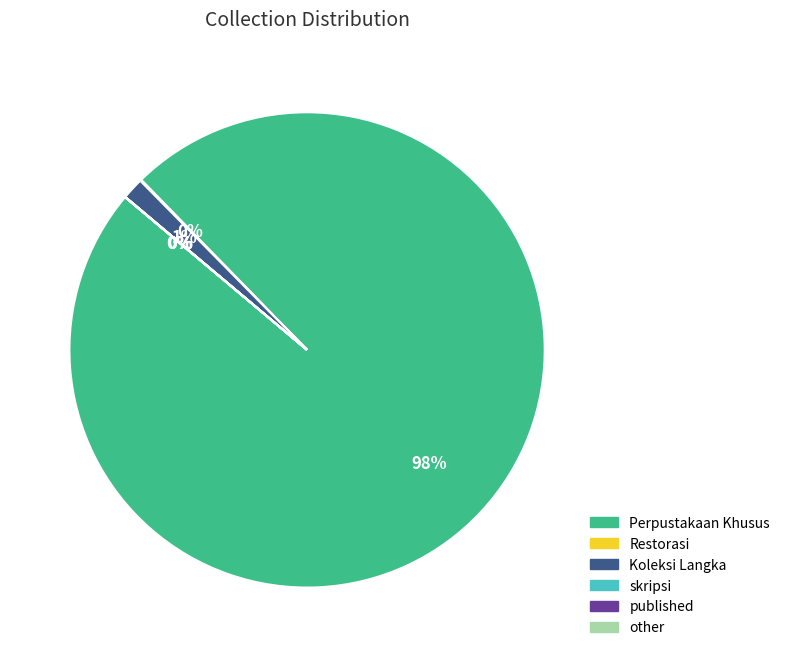

Which slice is the largest?

Perpustakaan Khusus